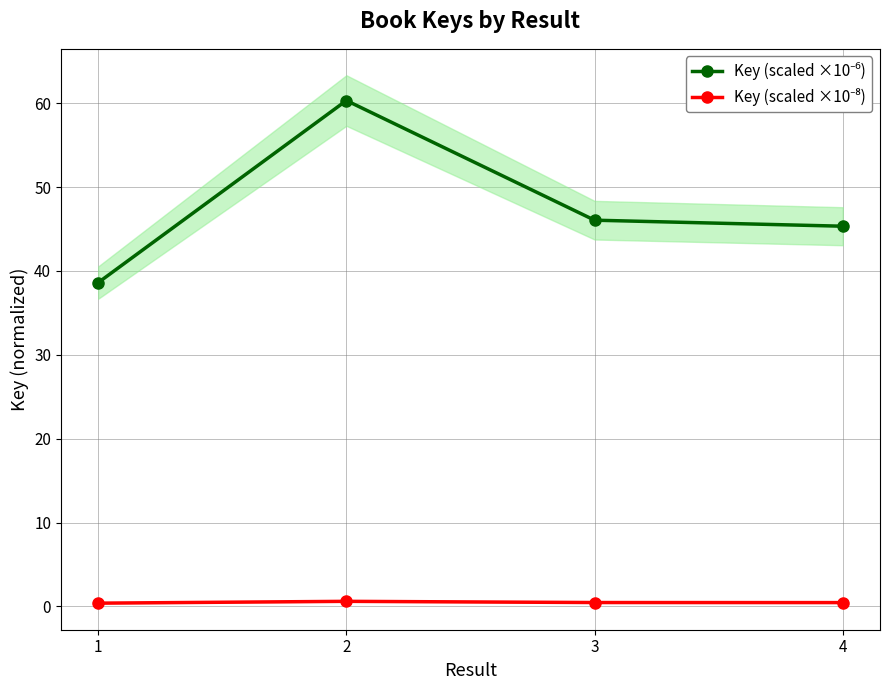

Is this an area chart (filled region under the line)?

No